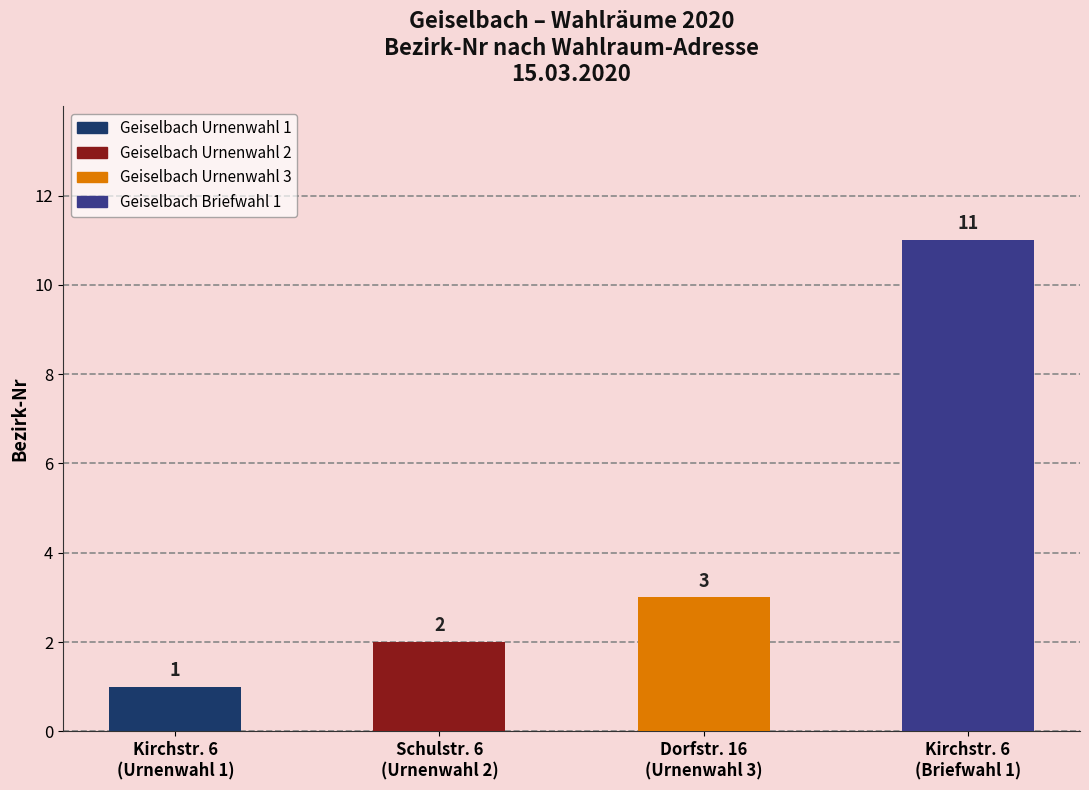

What is the change in value from Kirchstr. 6
(Urnenwahl 1) to Schulstr. 6
(Urnenwahl 2)?

+1